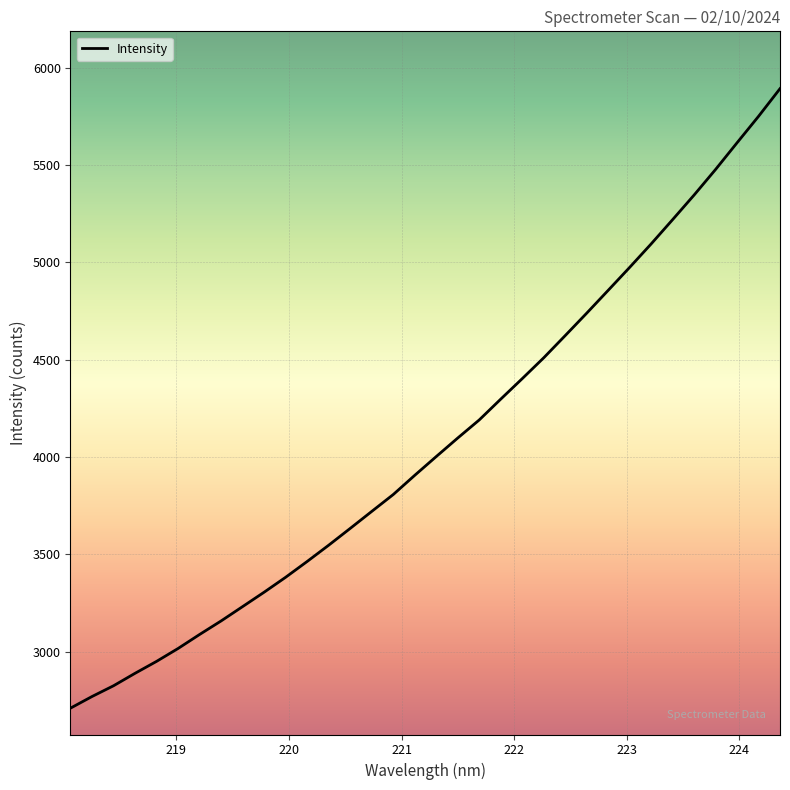

What is the maximum value shown in the chart?

5892.8